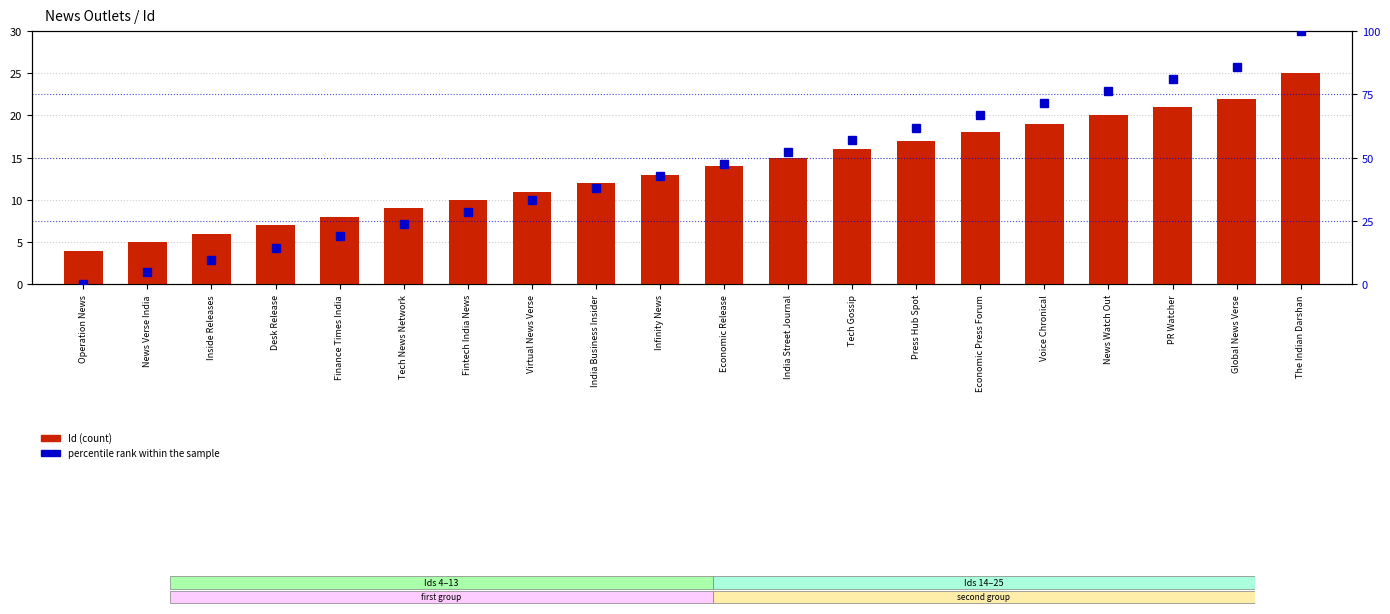

What is the label of the 8th bar from the left?

Virtual News Verse